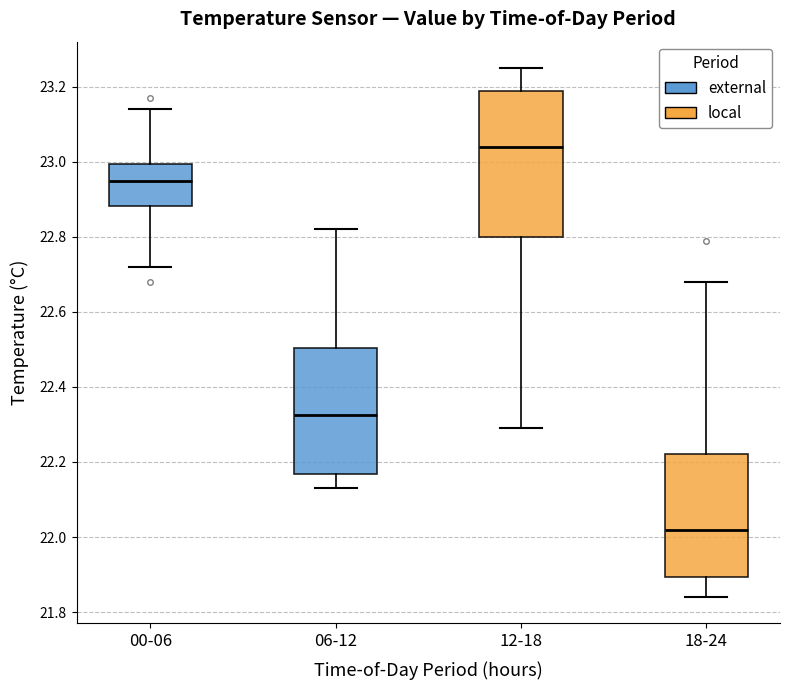

Comparing the boxes themselves (not the whiskers), which one is the tallest?

12-18